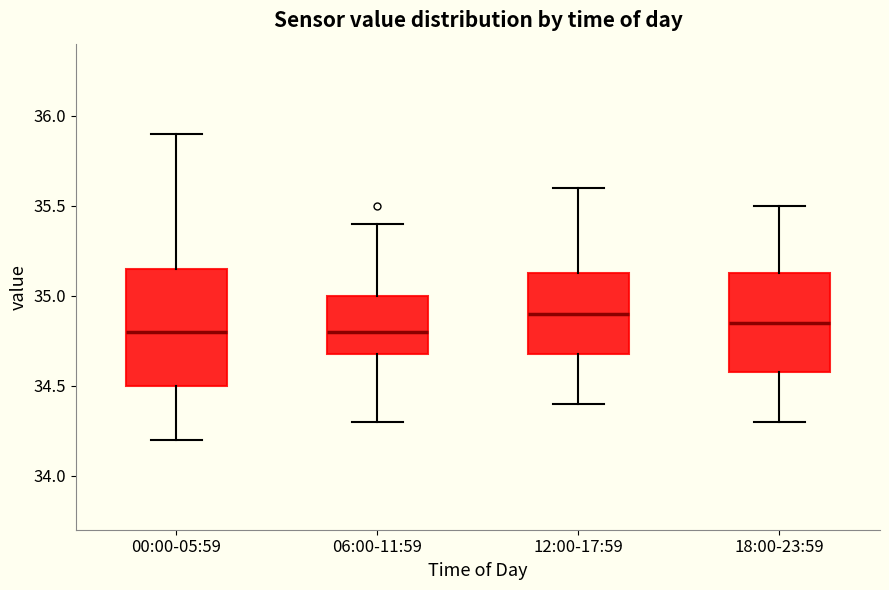

Reading left to right, transcribe this box plot: for each box, give where its median line is, the range the box spans, and where its two whiskers end, as read against the y-axis. The values are not printed on the chart, so give them approximately, as read against the axis.

00:00-05:59: median 34.80, box 34.50 to 35.15, whiskers 34.20 to 35.90
06:00-11:59: median 34.80, box 34.70 to 35.00, whiskers 34.30 to 35.40
12:00-17:59: median 34.90, box 34.70 to 35.15, whiskers 34.40 to 35.60
18:00-23:59: median 34.85, box 34.60 to 35.15, whiskers 34.30 to 35.50